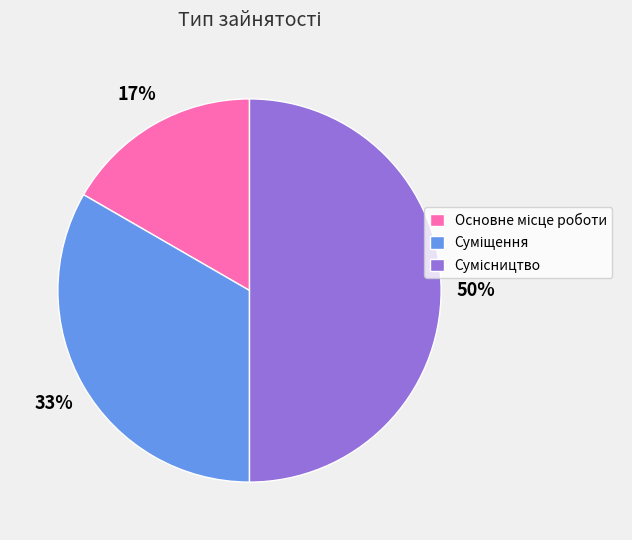

Count the number of slices in the pie.

3